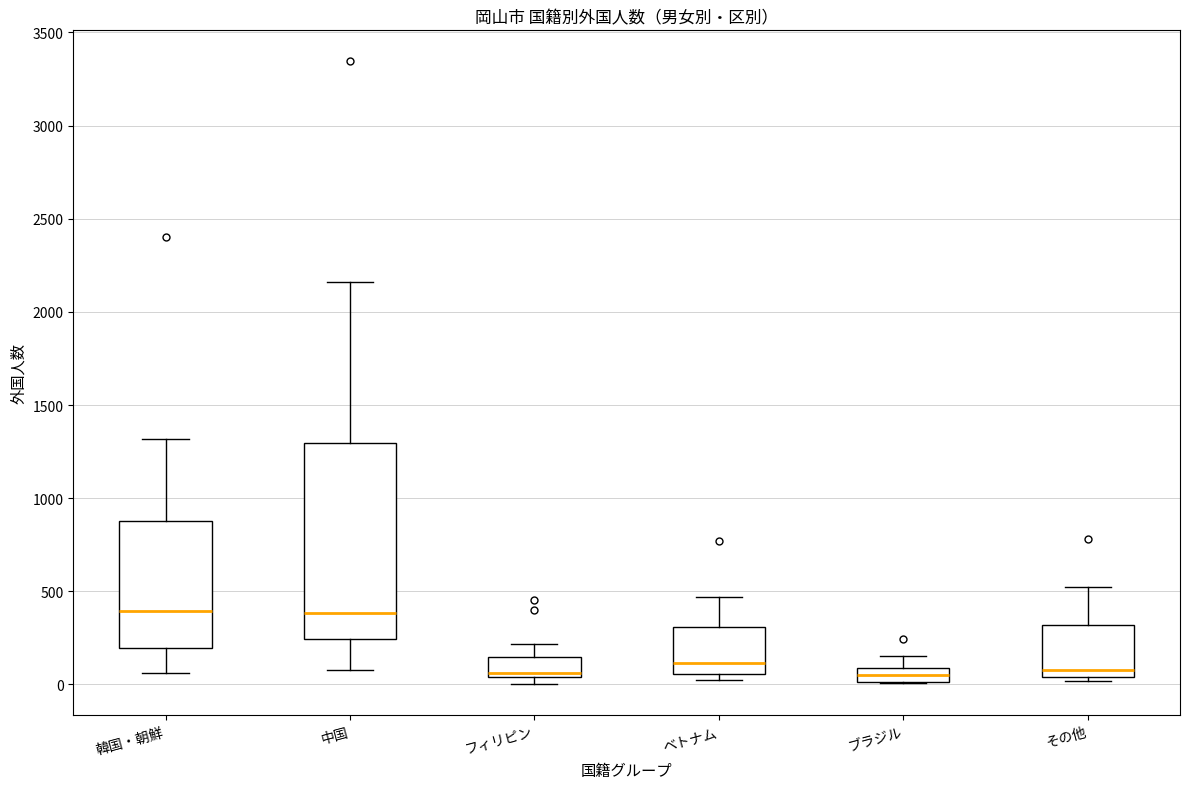

Where does the median line of the box for 中国 sit on the y-axis? The values are not printed on the chart, so give them approximately, as read against the axis.

400